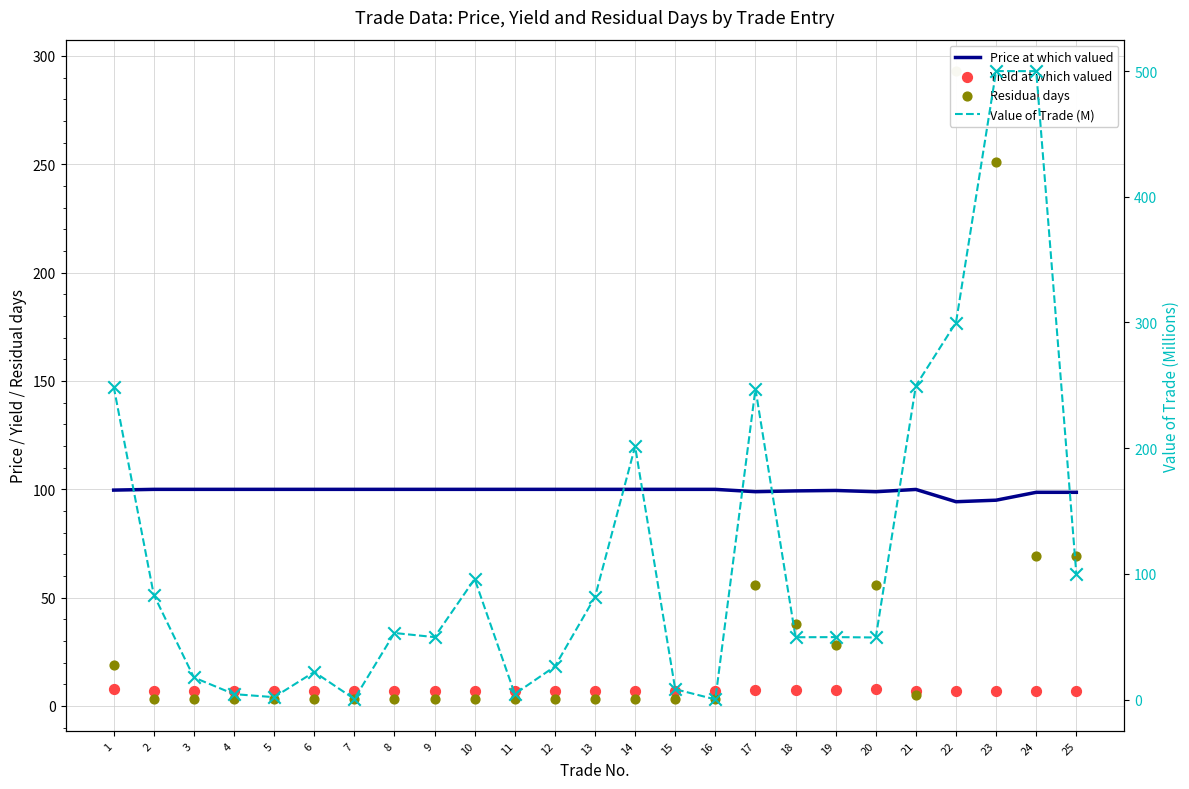

At how many categories does at least one series exceed 336?

2